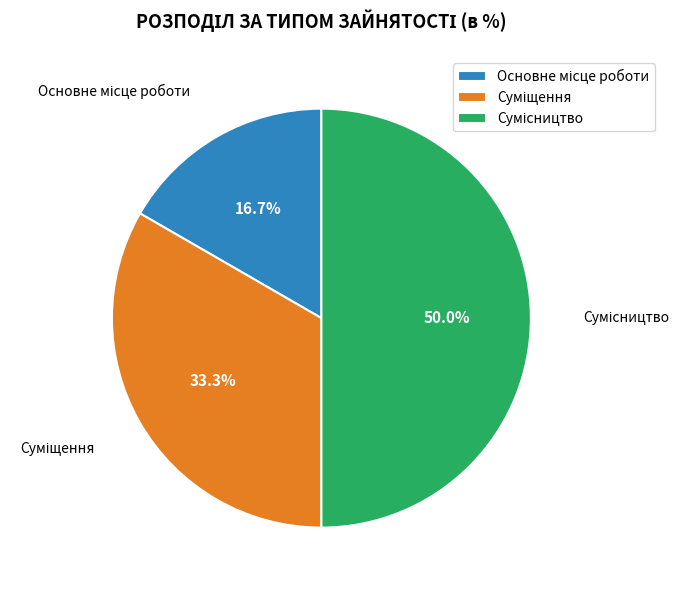

Does Основне місце роботи account for over 50% of the chart?

No